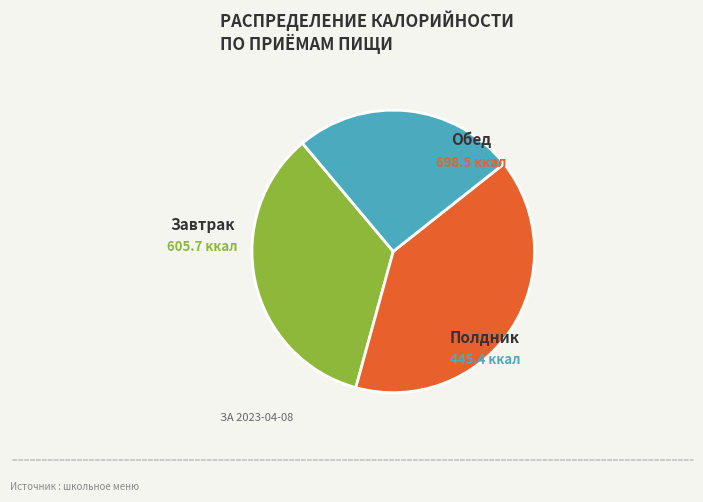

Which has a higher value, Полдник or Обед?

Обед